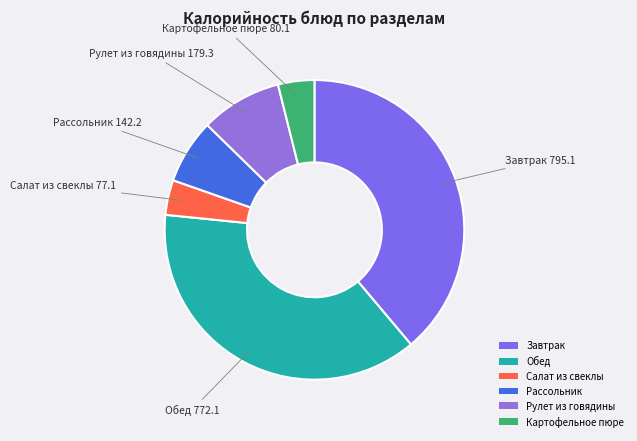

Count the number of slices in the pie.

6